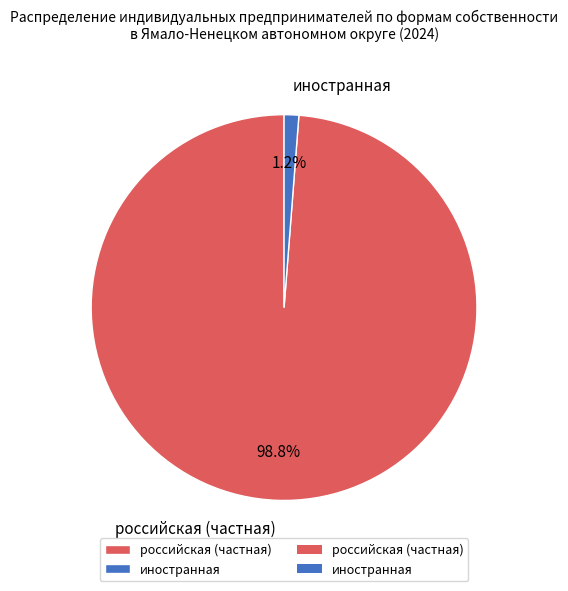

The российская (частная) slice represents 93% of the pie. True or false?

False